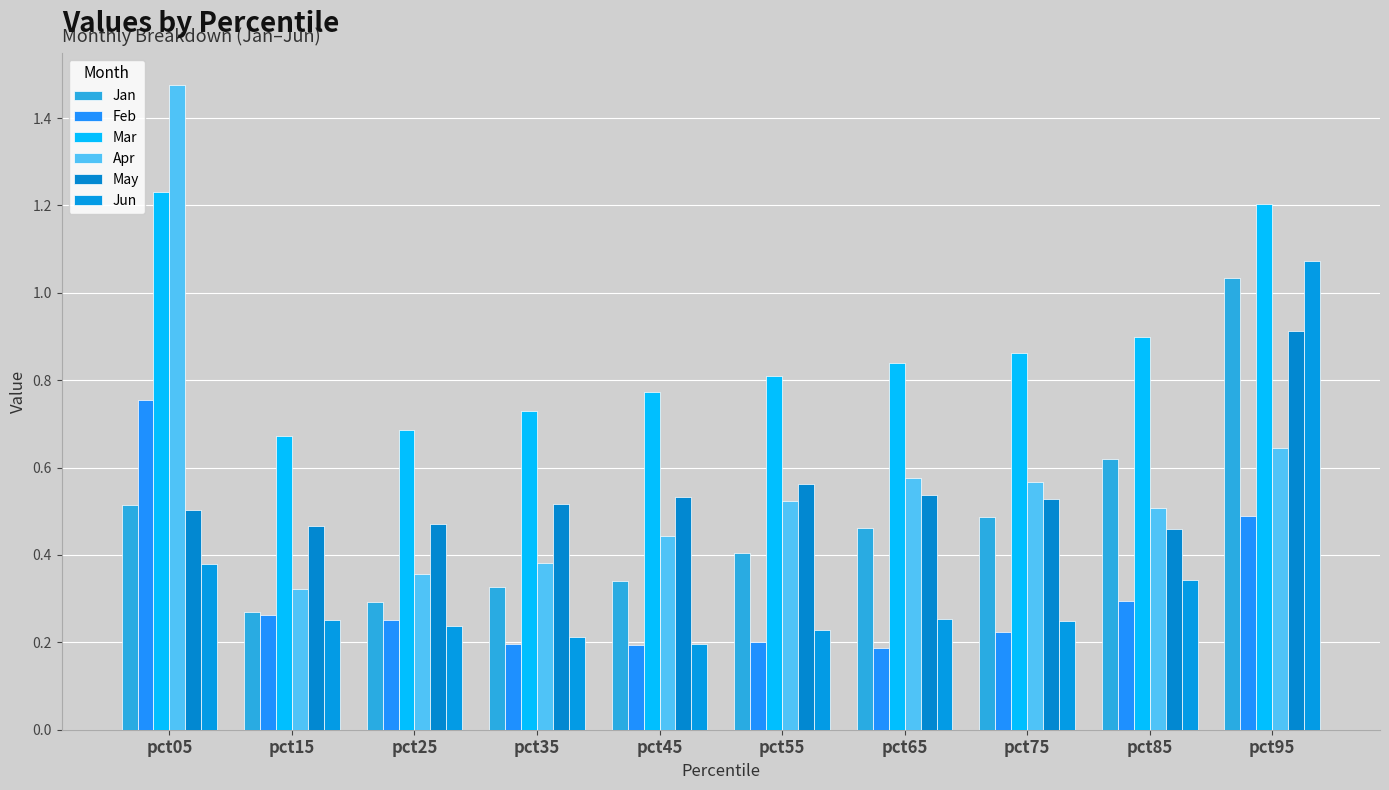

At which label does Mar reach its minimum?

pct15